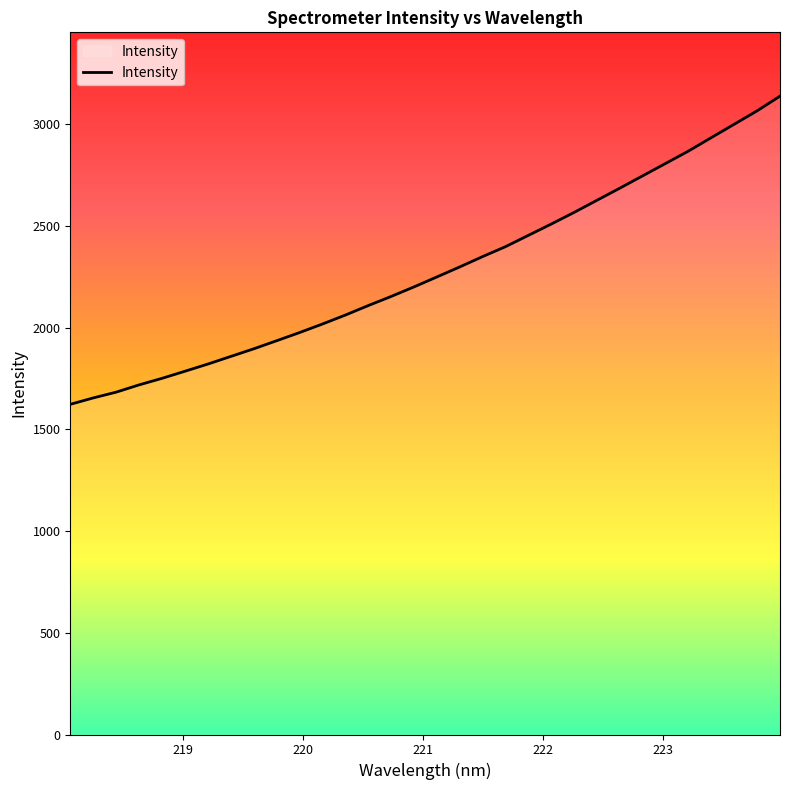

Rank the categories by value from highest to lowest.

223.9802, 223.7895, 223.5987, 223.408, 223.2172, 223.0264, 222.8355, 222.6447, 222.4538, 222.263, 222.0721, 221.8812, 221.6902, 221.4993, 221.3083, 221.1174, 220.9264, 220.7354, 220.5444, 220.3533, 220.1623, 219.9712, 219.7801, 219.589, 219.3979, 219.2067, 219.0156, 218.8244, 218.6332, 218.442, 218.2508, 218.0596